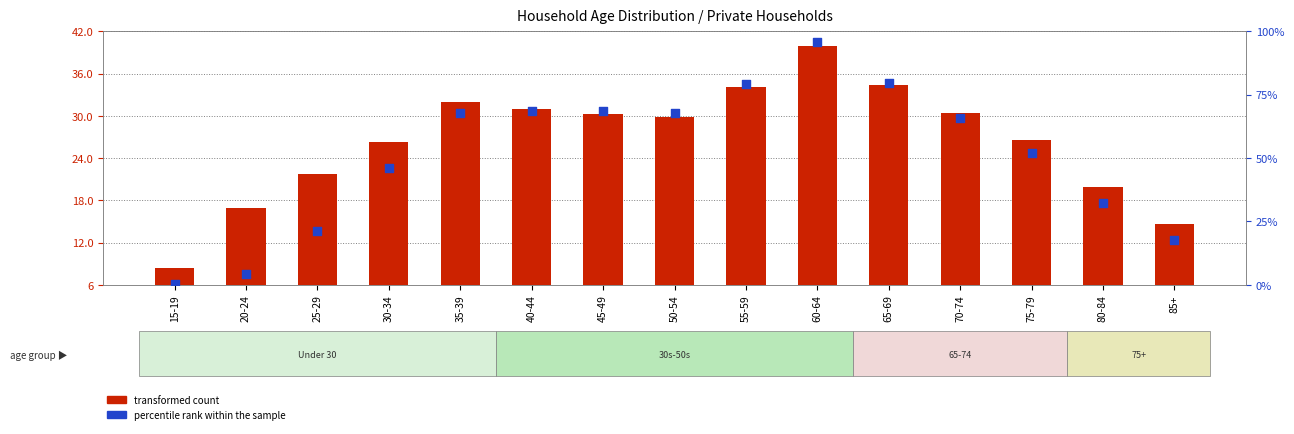

Which series has the widest spread of Y values?

transformed count